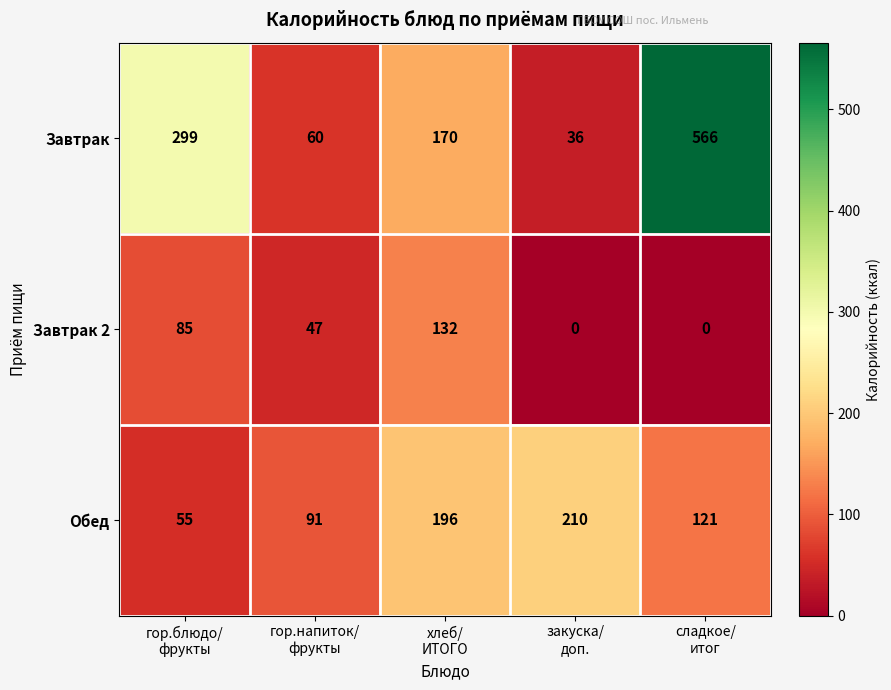

What is the maximum value shown in the chart?

566